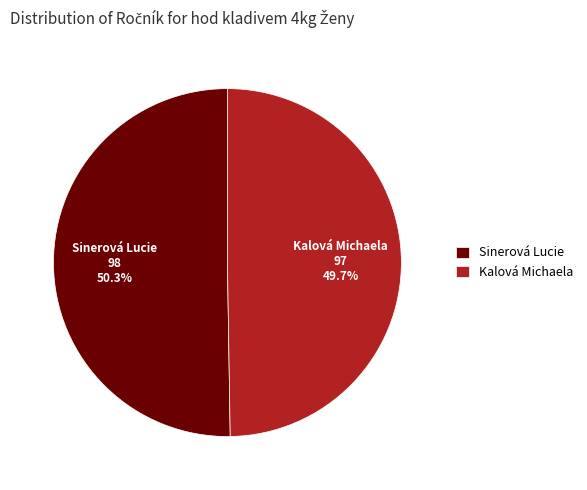

To the nearest percent, what percentage of the pie is Sinerová Lucie?

50%